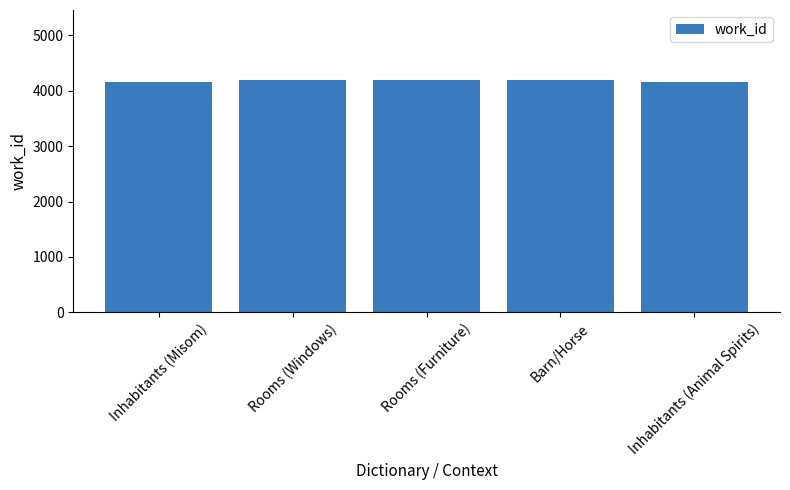

What is the greatest value displayed?

4200